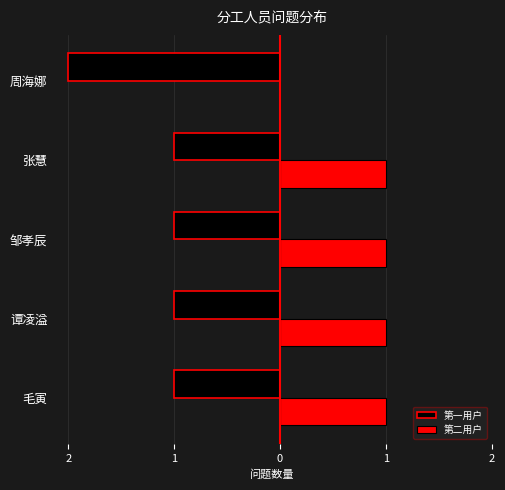

What is the minimum value shown in the chart?

-2